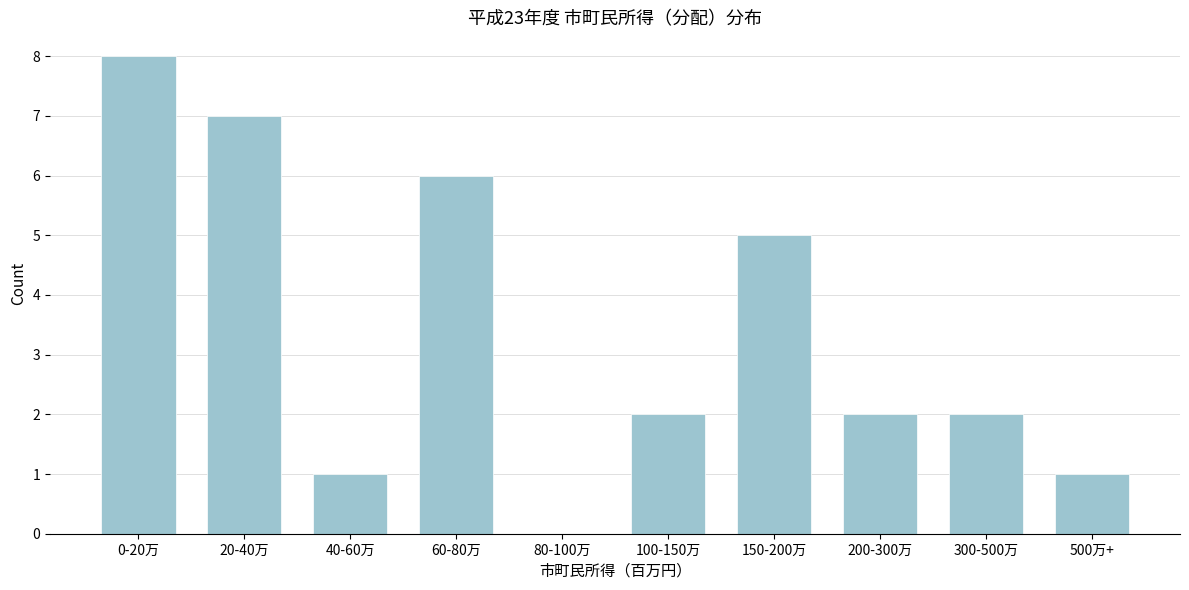

Reading right to left, transcribe all the data shown in this chart.

500万+=1	300-500万=2	200-300万=2	150-200万=5	100-150万=2	80-100万=0	60-80万=6	40-60万=1	20-40万=7	0-20万=8